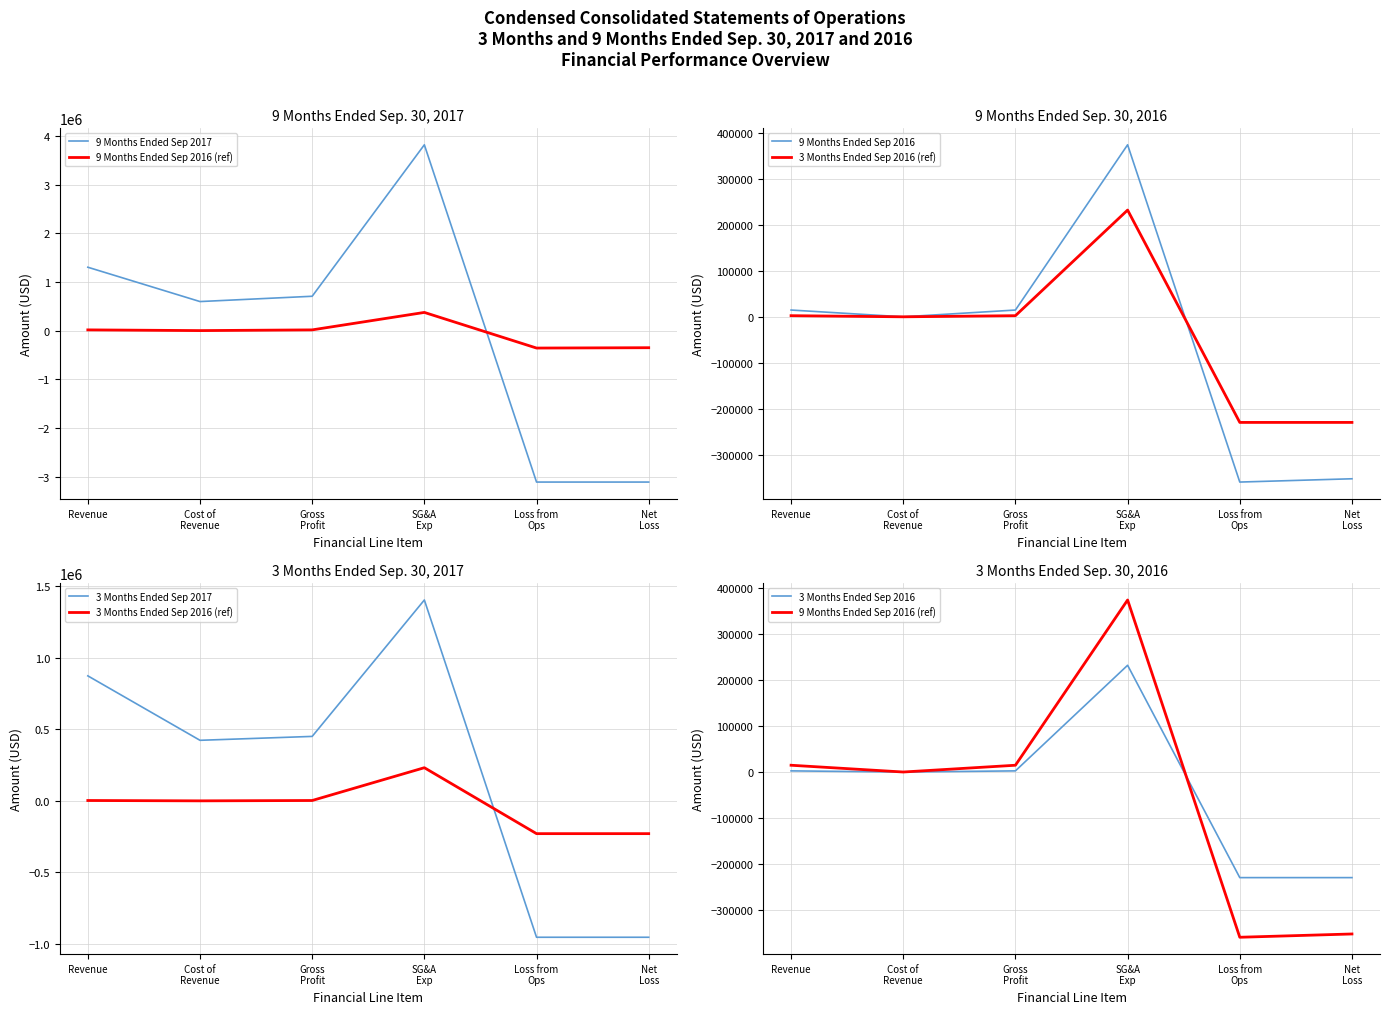

What is the sum of all 9 Months Ended Sep 2016 (ref) values?

-307550